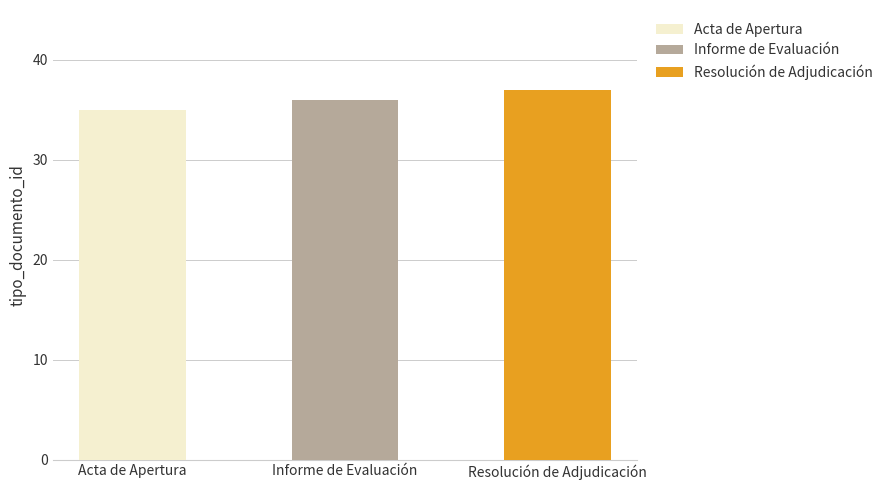

How many values are between 35 and 37?

3